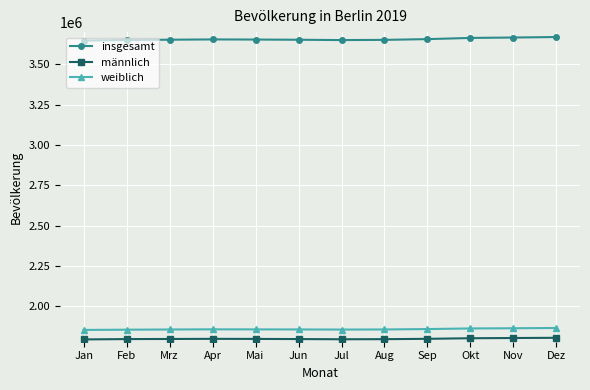

Read the weiblich value at Apr.

1856845